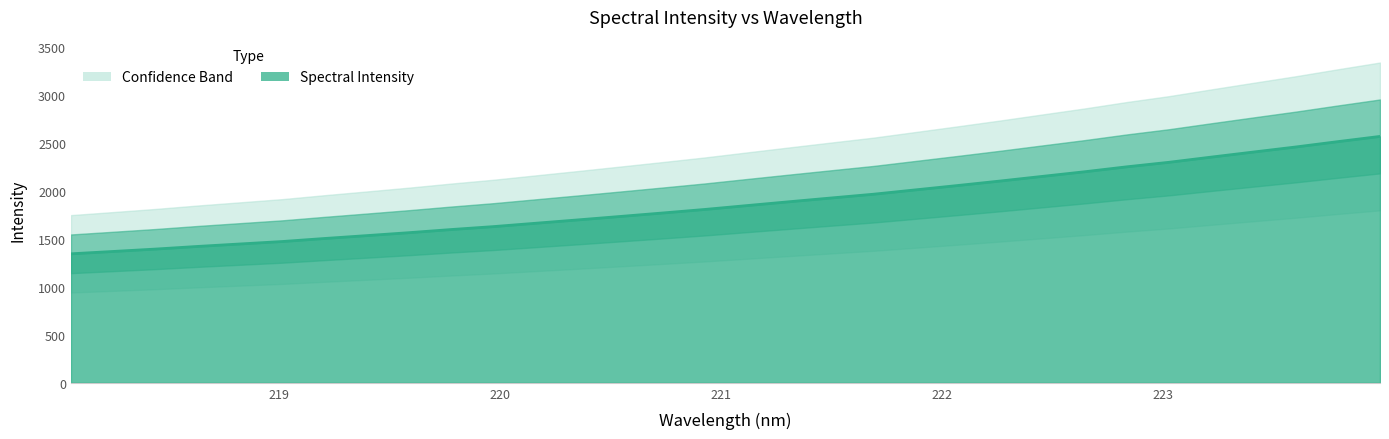

What is the approximate value at 221.3083?

1889.8